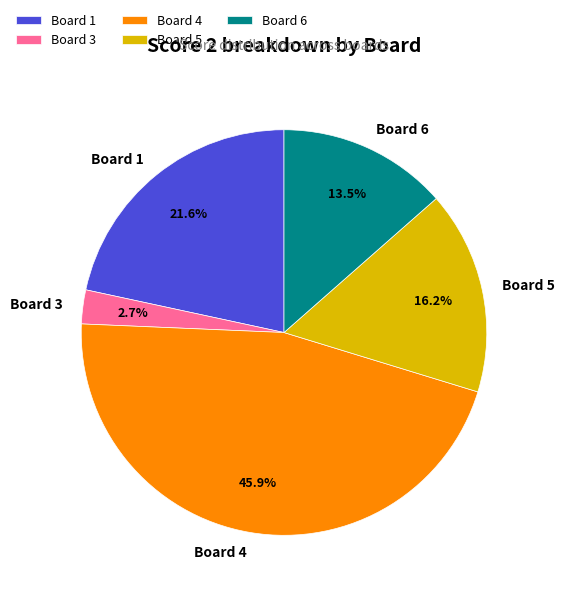

How many segments does this pie chart have?

5